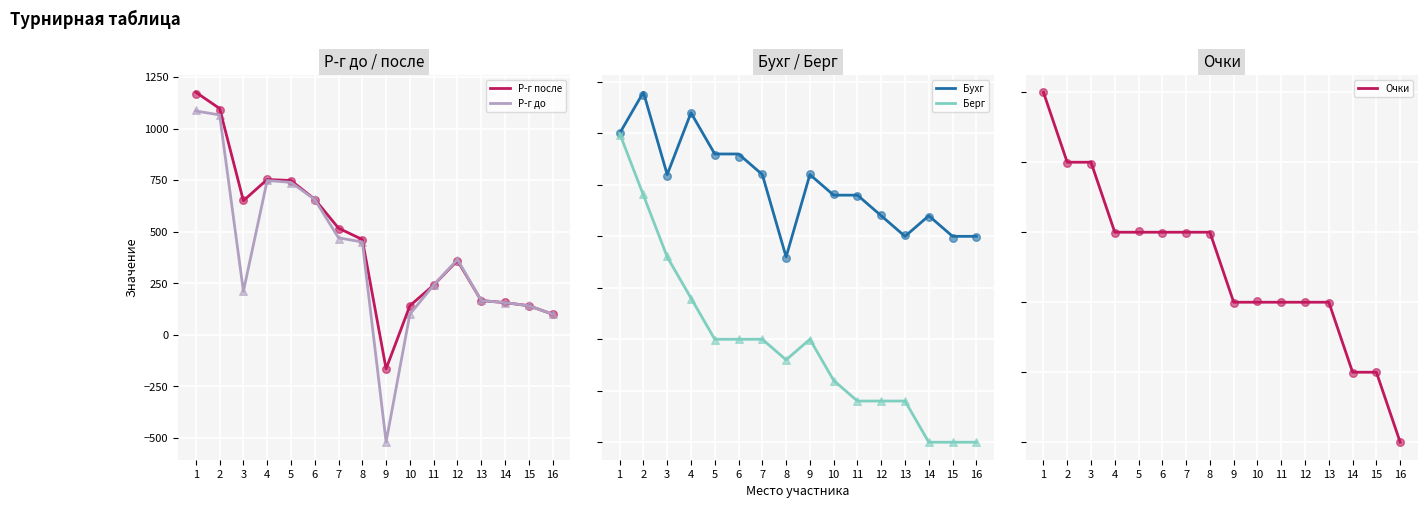

Is the value of Р-г после at 13 greater than the value of Берг at 9?

Yes